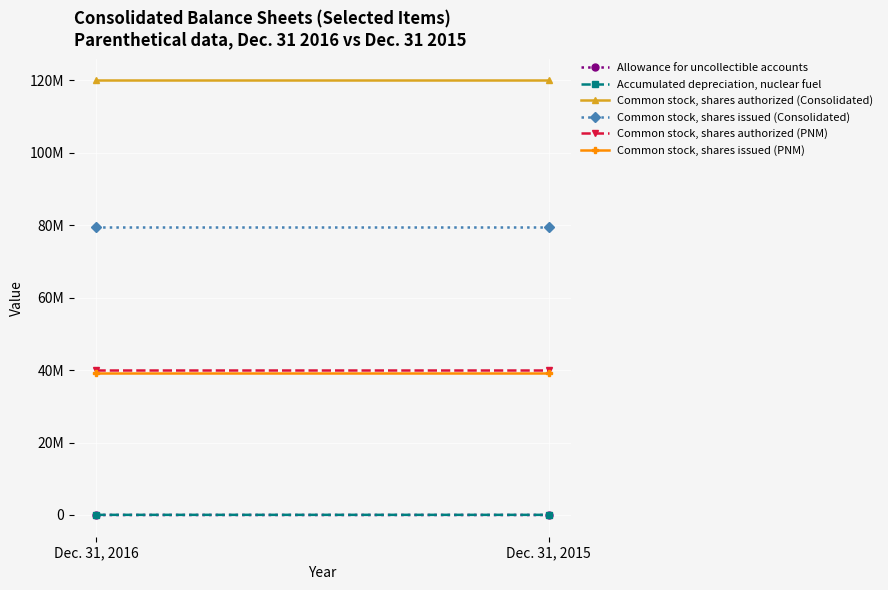

What is the total value across all series at Dec. 31, 2015?

278817275